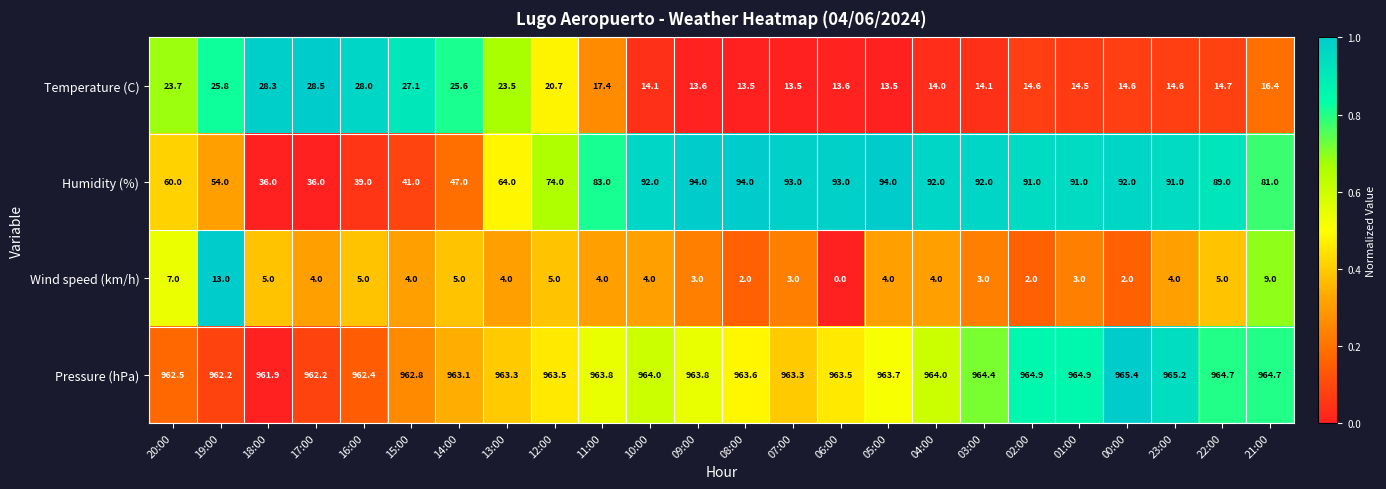

Rank the series by their maximum value, from lowest to highest.

Wind speed (km/h), Temperature (C), Humidity (%), Pressure (hPa)